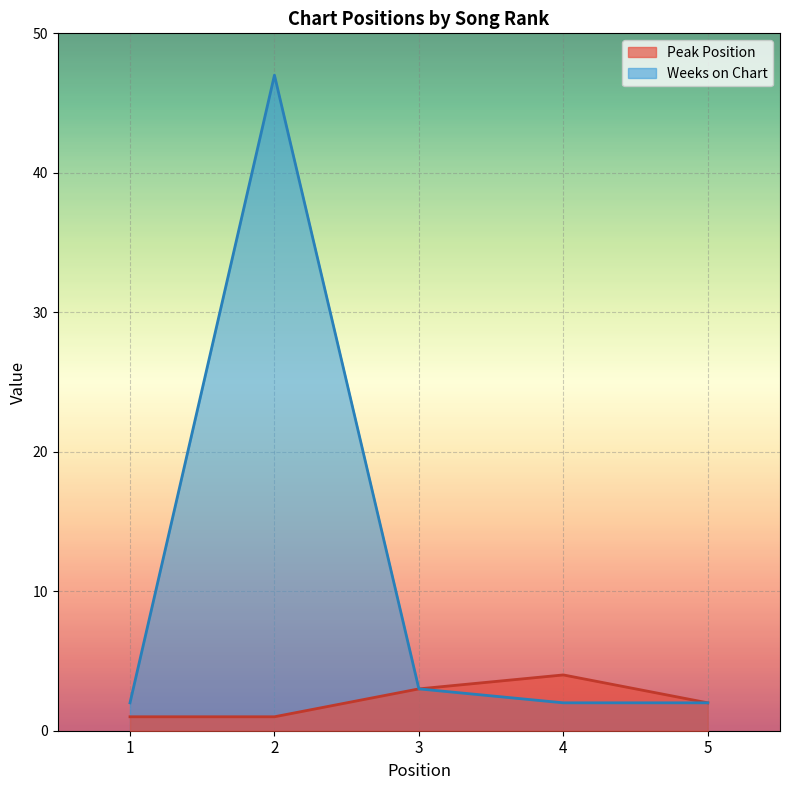

Which series has the widest spread of values?

Weeks on Chart